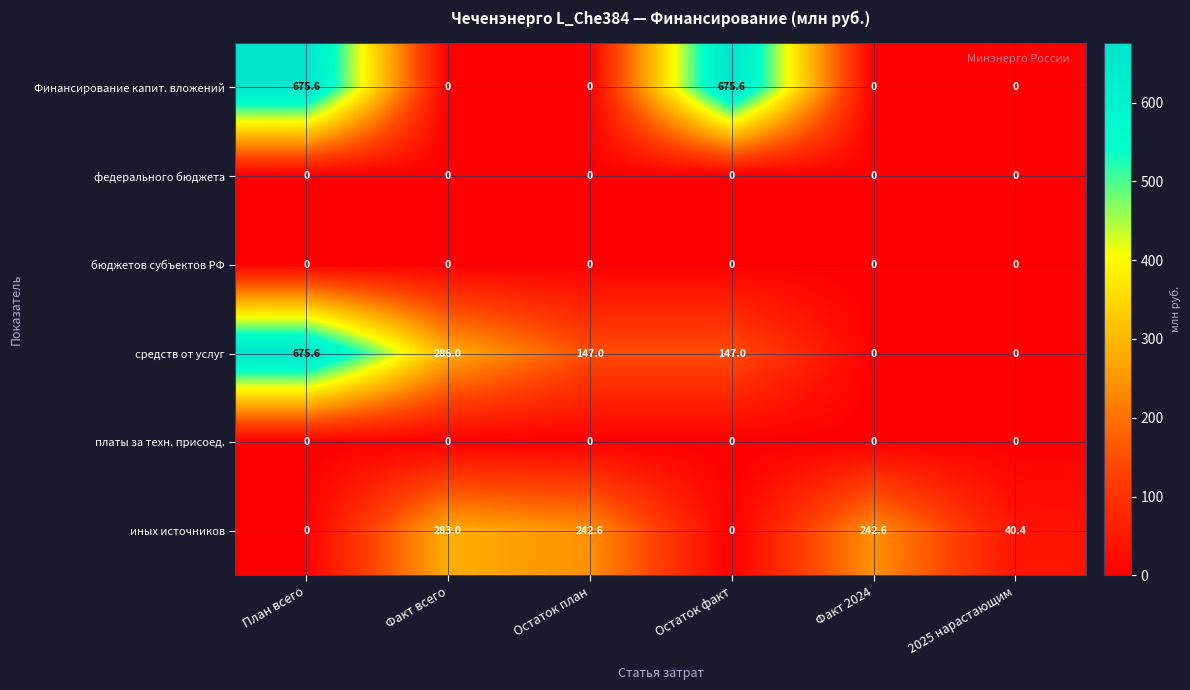

What is the difference between the средств от услуг values at Остаток факт and Факт 2024?

147.0